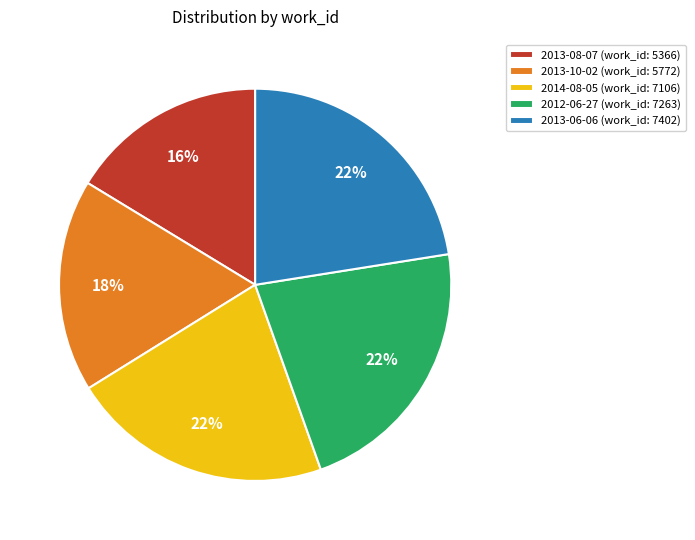

Is there a majority slice in this chart?

No